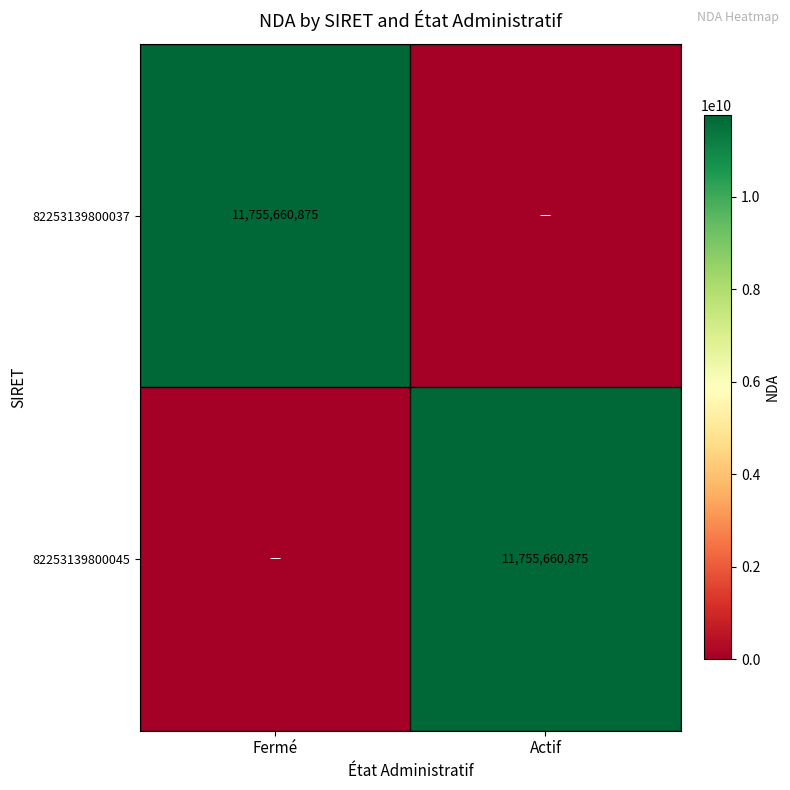

The 82253139800045 series shows 6221021080 at Actif. True or false?

False